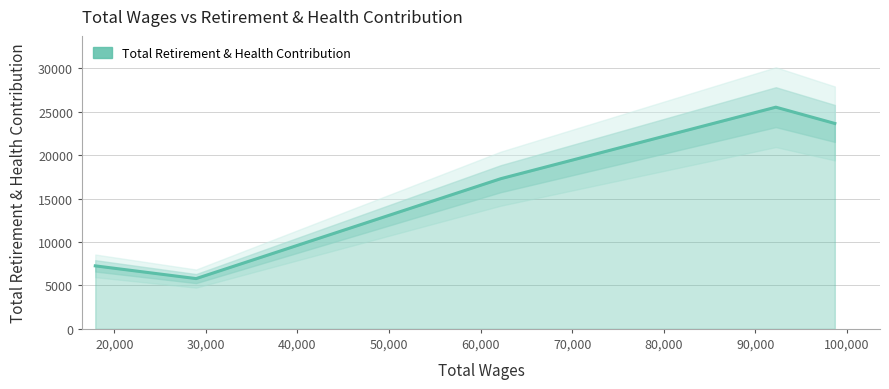

What is the average value?

15903